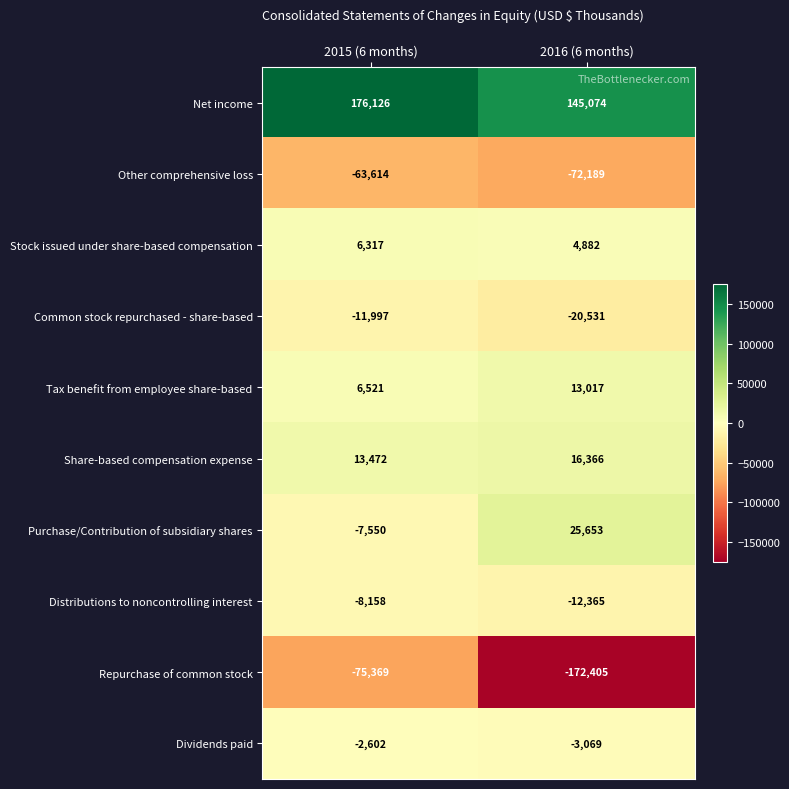

How many categories are shown in the chart?

2